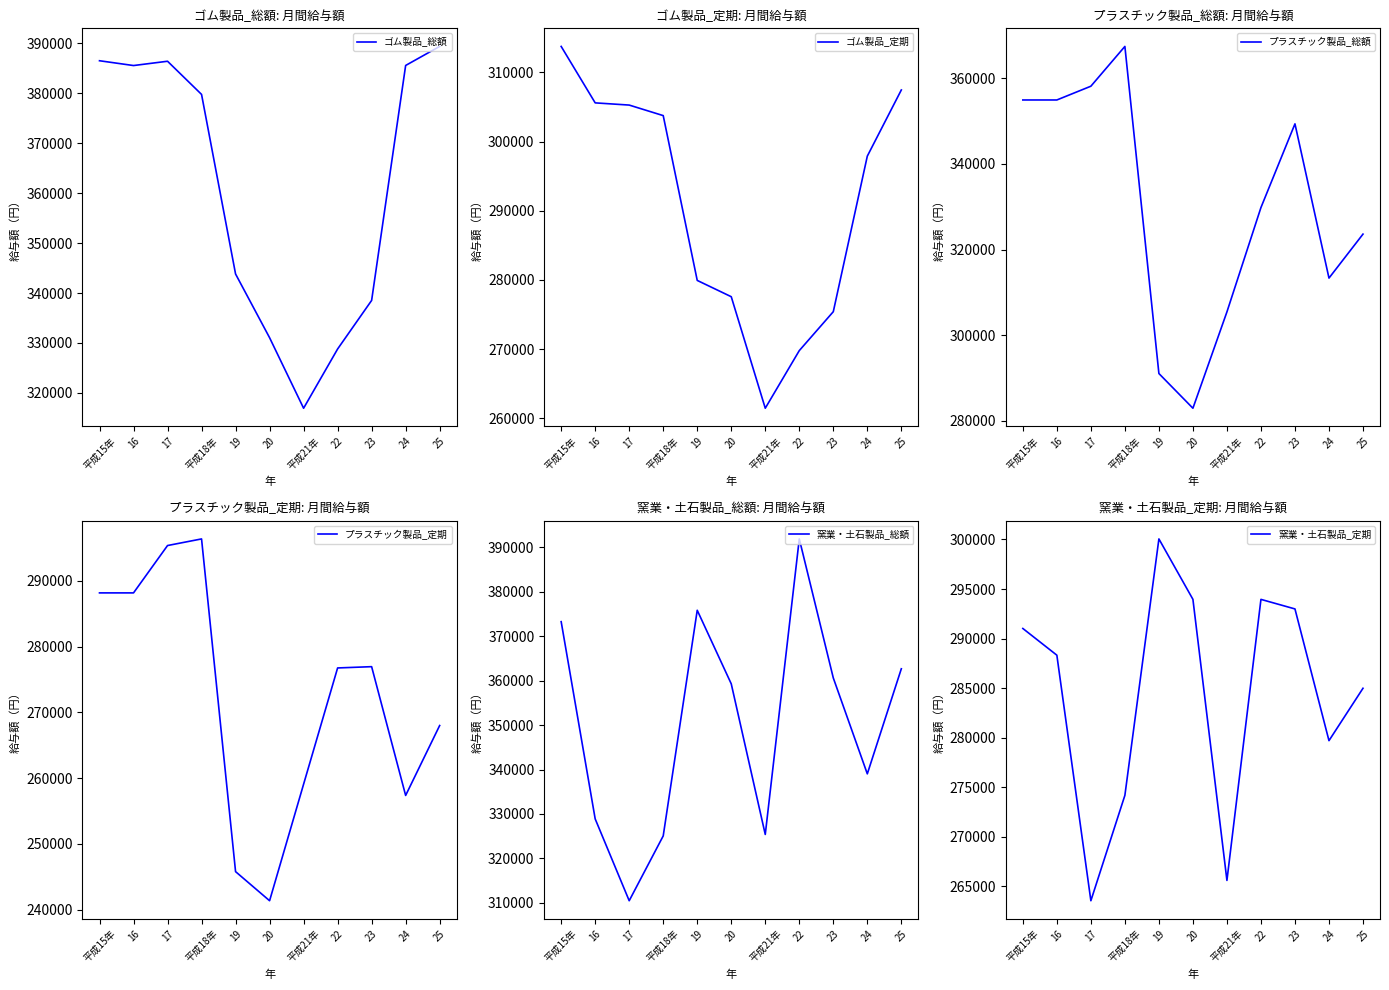

How many values in the プラスチック製品_総額 series are below 329828?

5